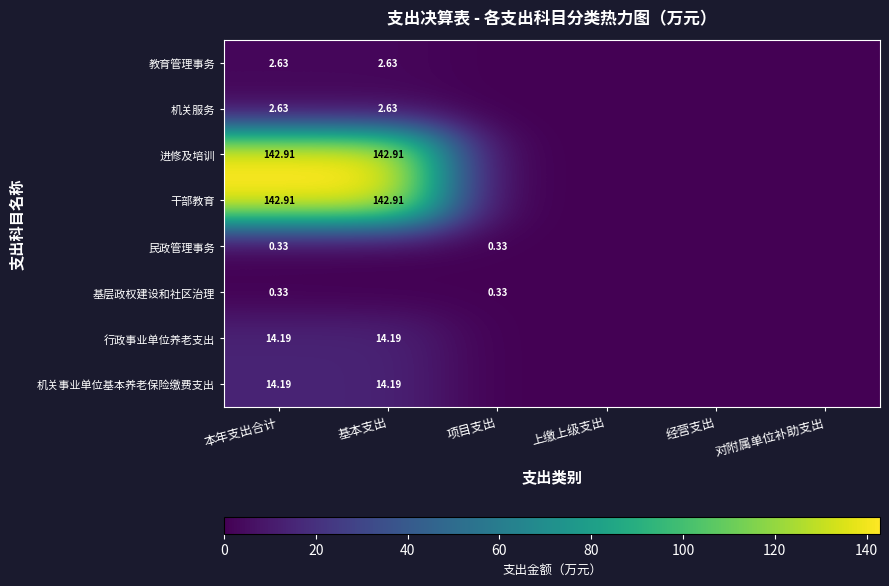

Count the number of categories in the chart.

6